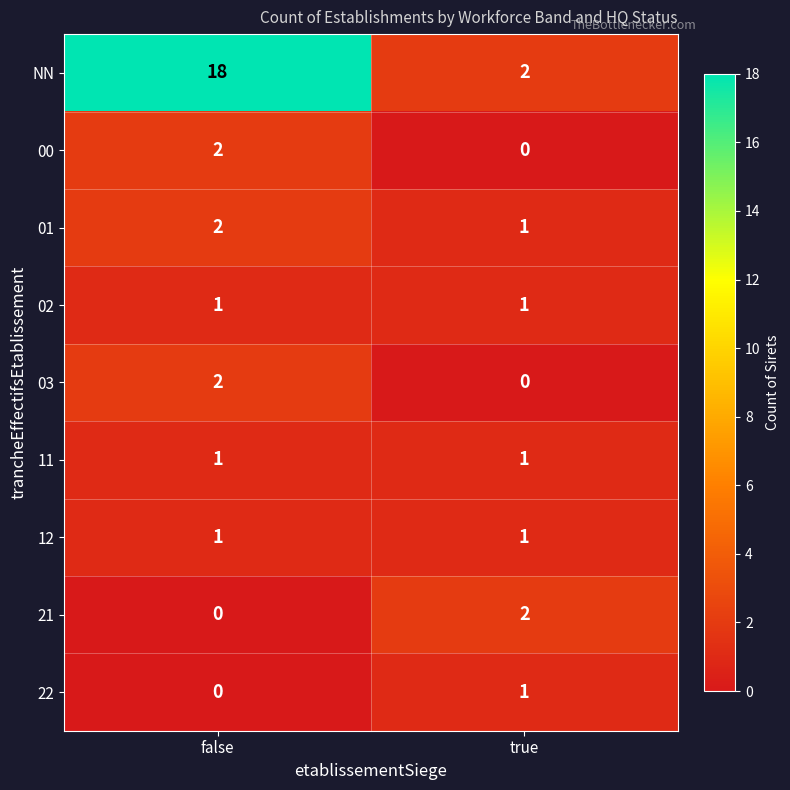

At how many categories does at least one series exceed 7?

1